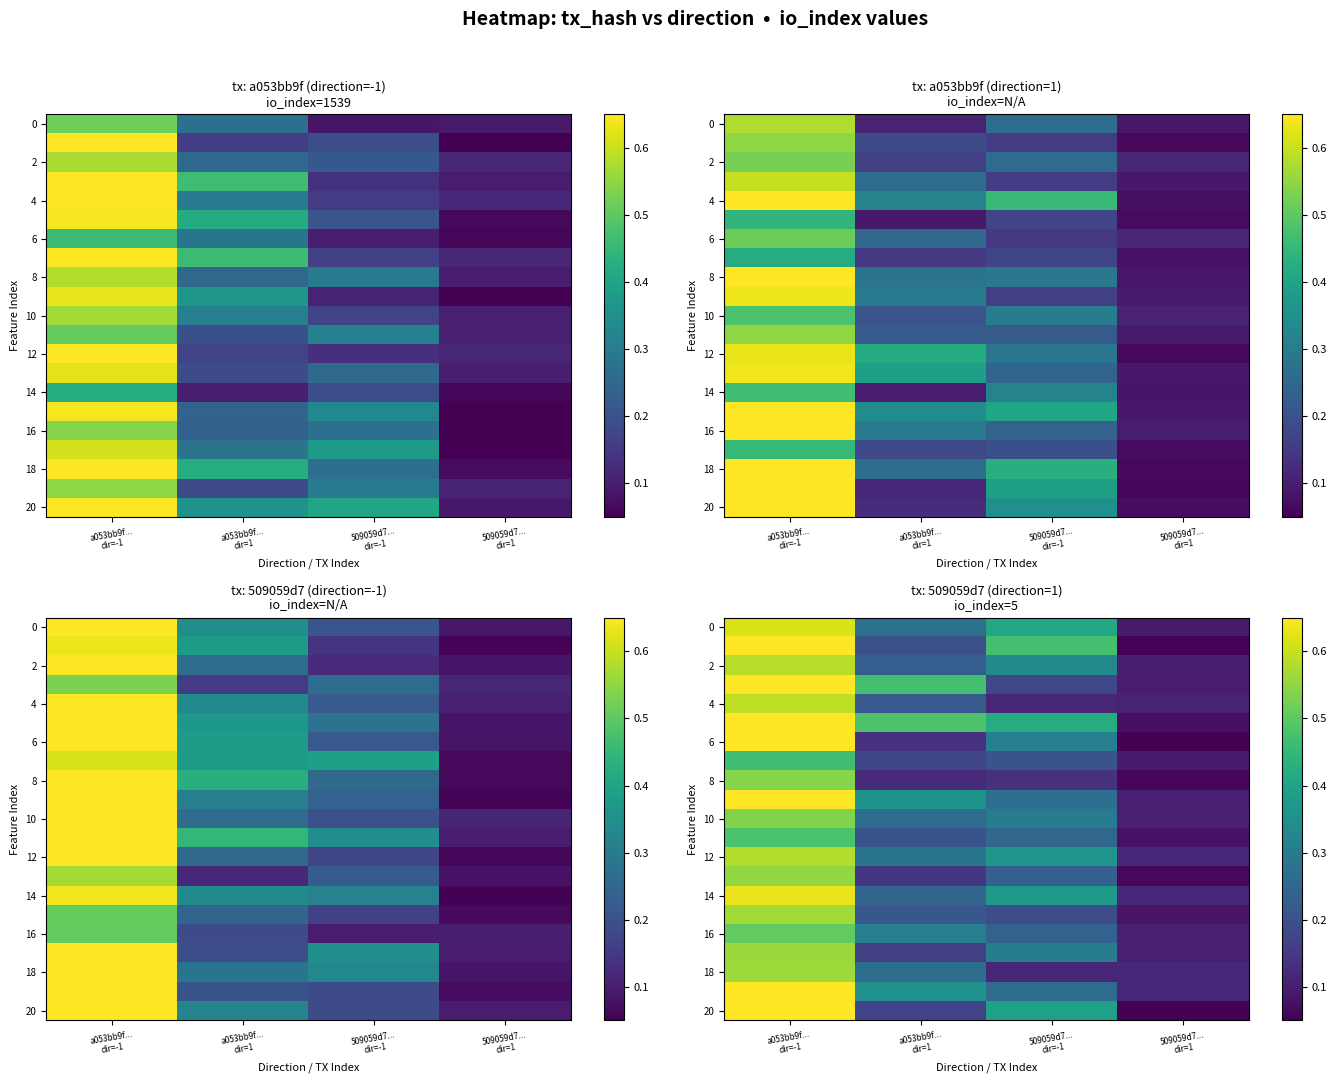

At which label is 6 closest to 0?

509059d7... dir=1